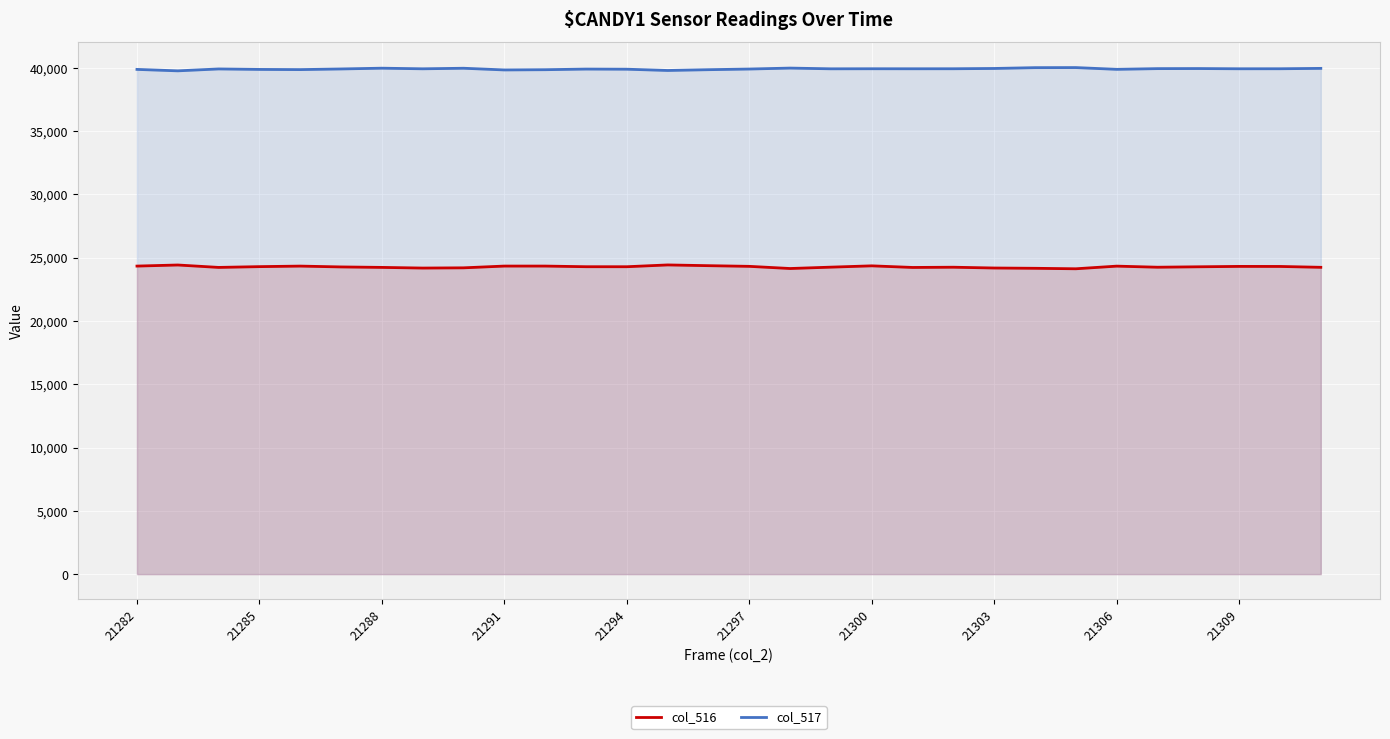

What is the smallest value displayed?

24124